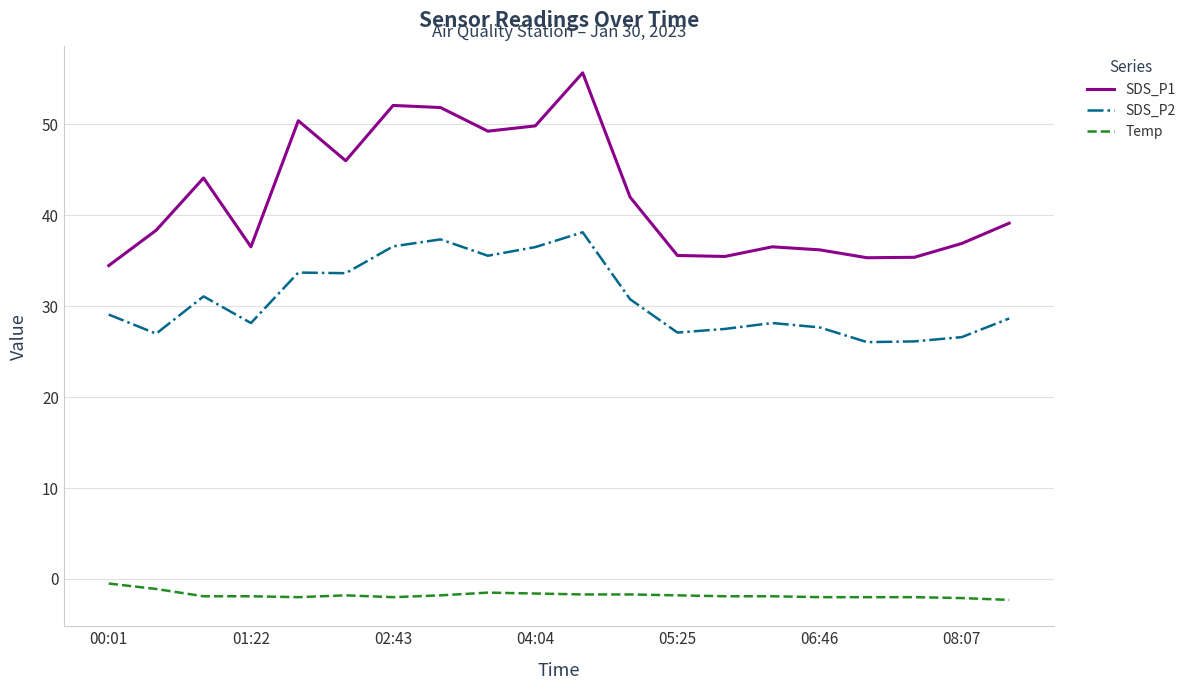

Which series has the largest range (max minus min)?

SDS_P1